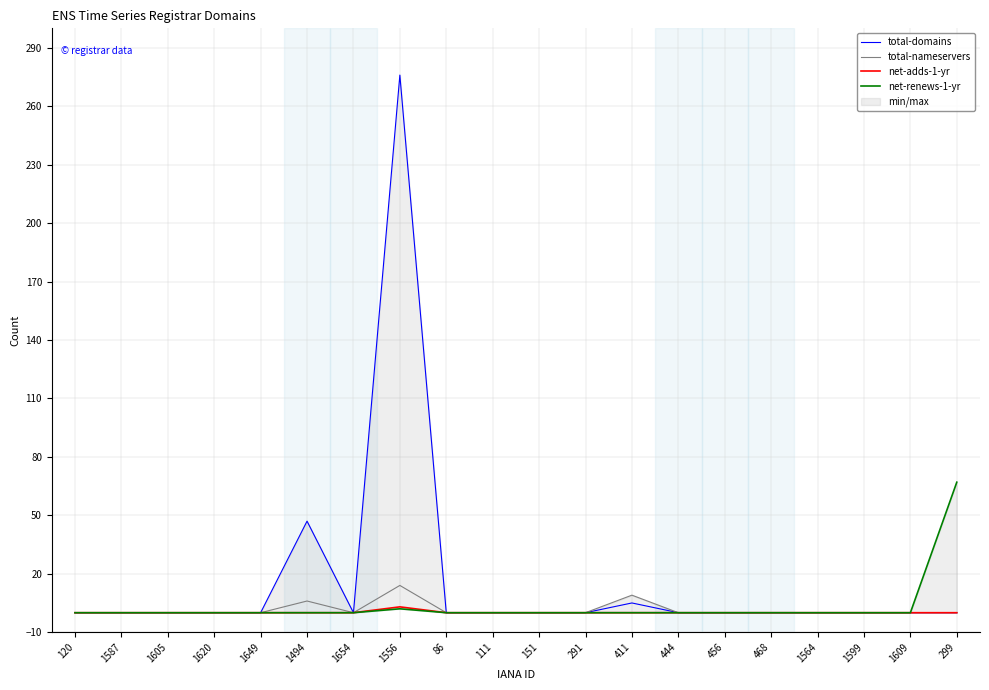

In total-domains, how many points are higher than both neighbors (excluding endpoints)?

3